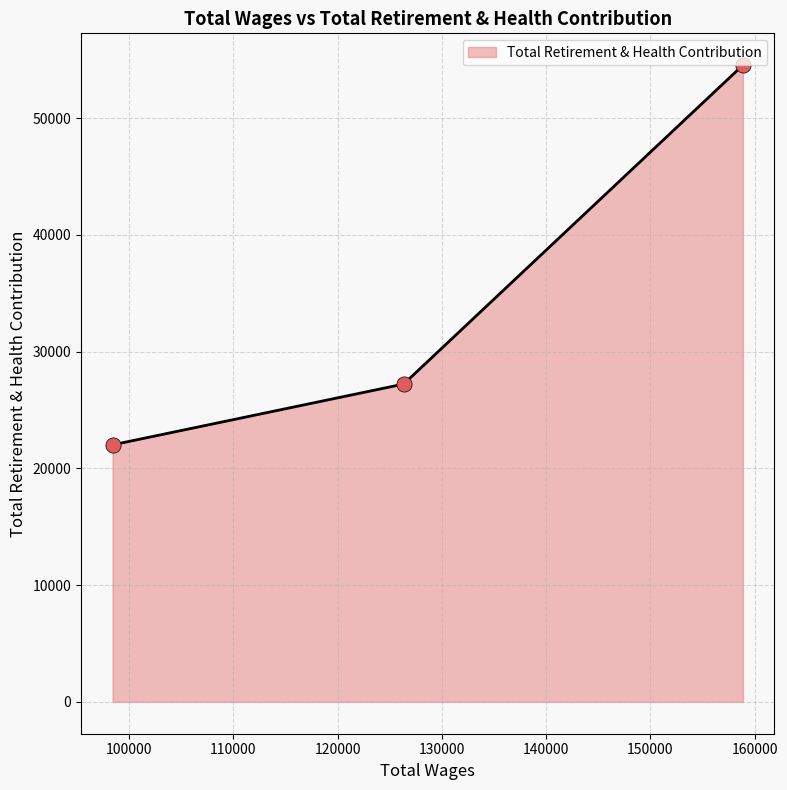

Which has a higher value, 158869.0 or 98401.0?

158869.0